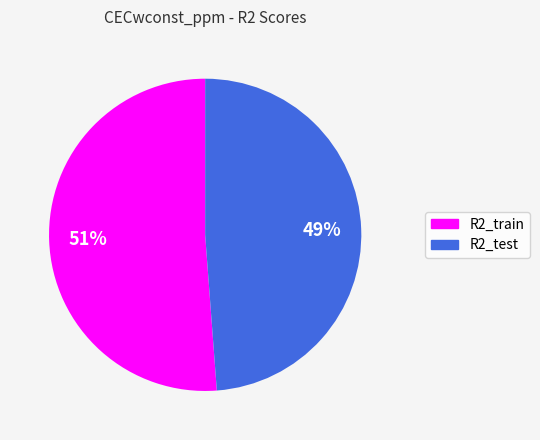

Rank the categories by value from highest to lowest.

R2_train, R2_test